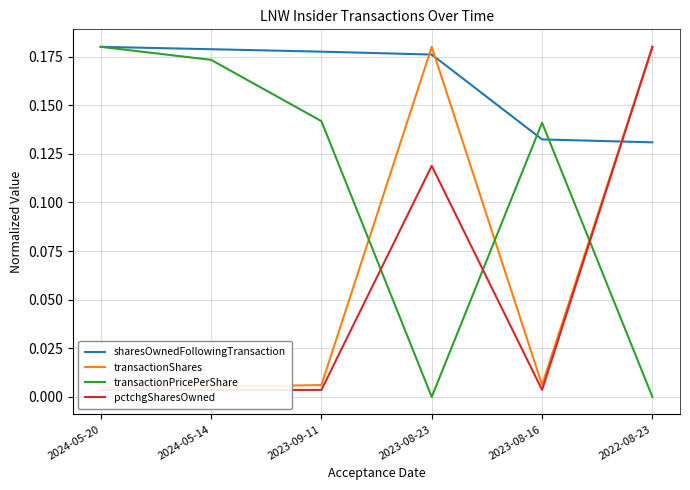

Reading left to right, extract all data points from this chart.

sharesOwnedFollowingTransaction: 0.2	0.2	0.2	0.2	0.1	0.1
transactionShares: 0.0	0.0	0.0	0.2	0.0	0.2
transactionPricePerShare: 0.2	0.2	0.1	0.0	0.1	0.0
pctchgSharesOwned: 0.0	0.0	0.0	0.1	0.0	0.2